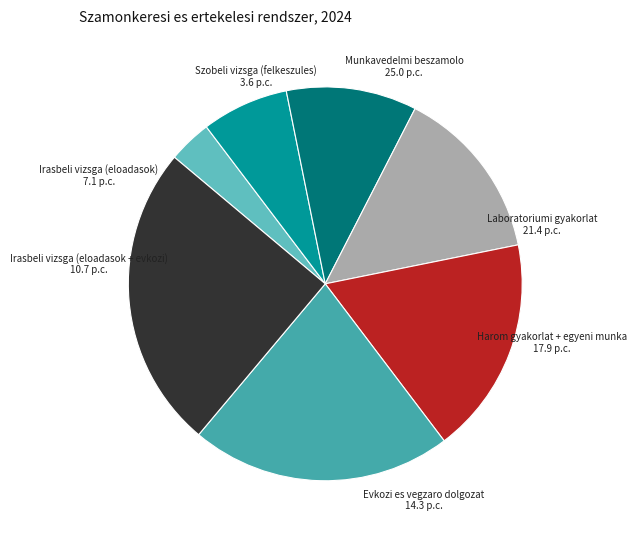

Approximately how many times larger is the value at Laboratoriumi gyakorlat compared to Evkozi es vegzaro dolgozat?

1.5